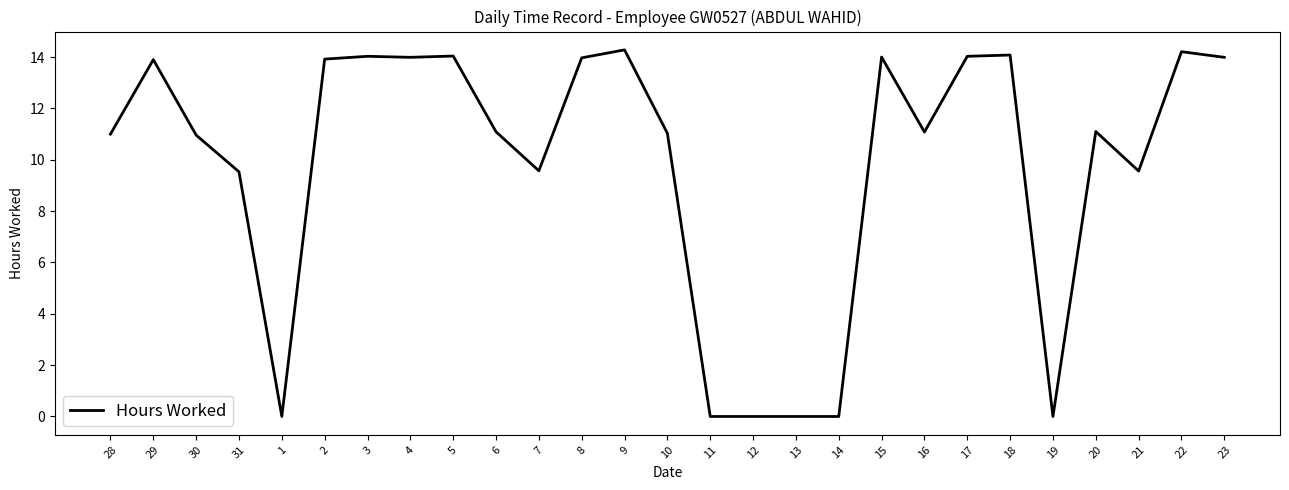

What is the sum of the values at 11 and 31?

9.5